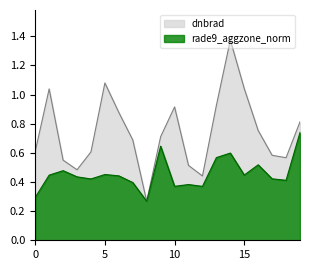

List the series in order of their overall mean, lowest first.

rade9_aggzone_norm, dnbrad